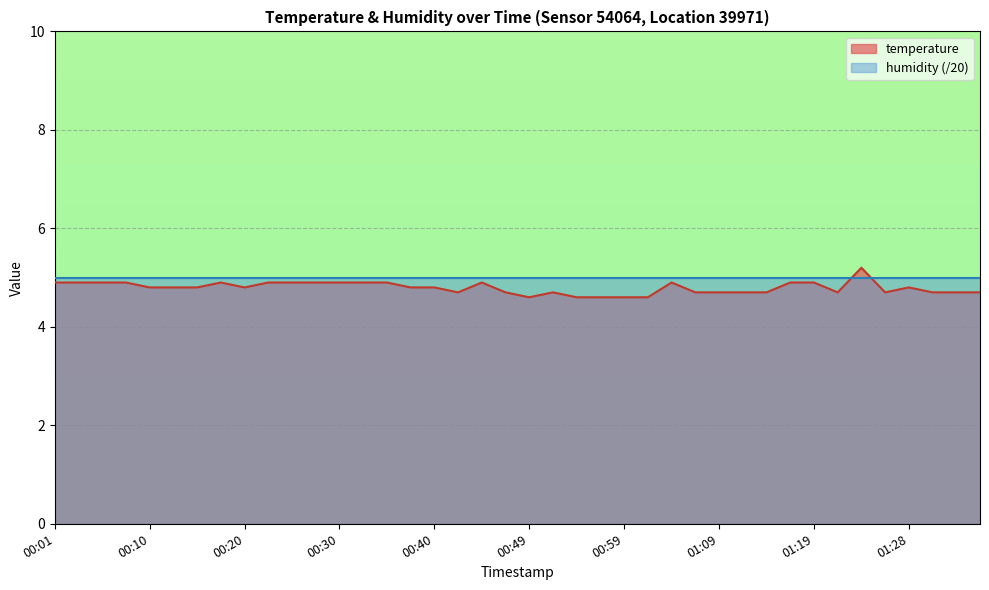

At which category does the data reach its first local valley?

00:20